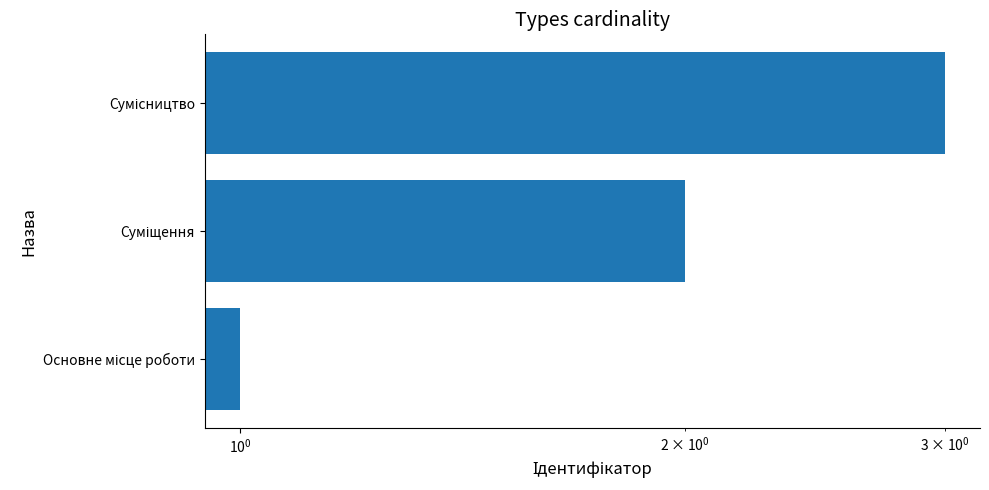

What is the value of the 2nd bar from the left?

2